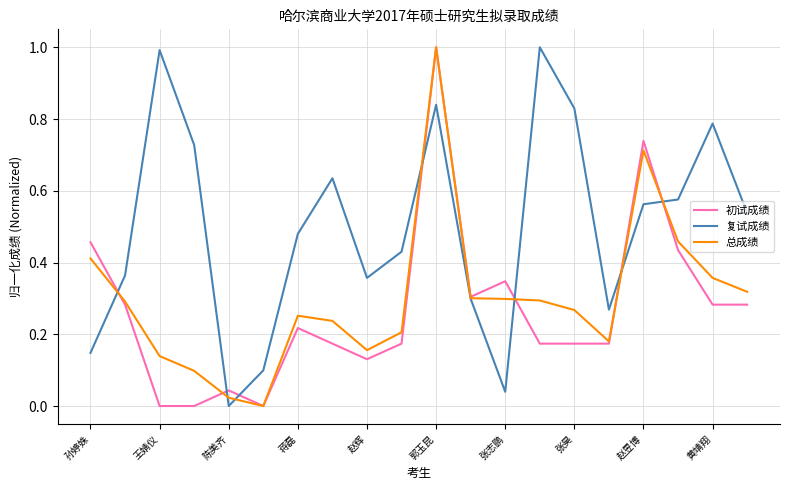

Is this an area chart (filled region under the line)?

No